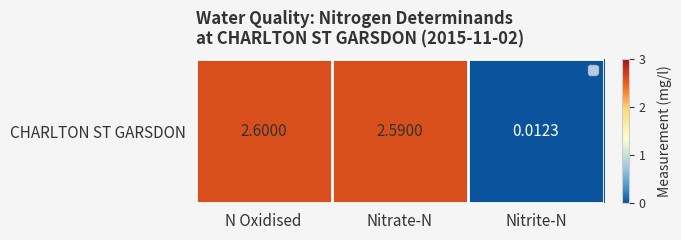

List the labels in order of value, smallest first.

Nitrite-N, Nitrate-N, N Oxidised